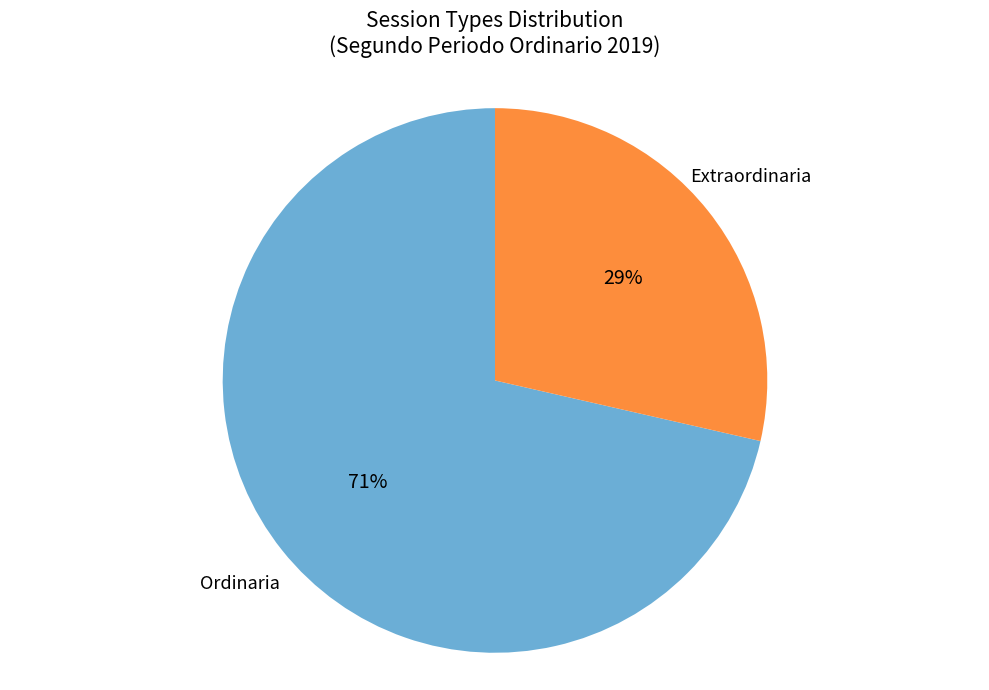

To the nearest percent, what portion does Ordinaria represent?

71%